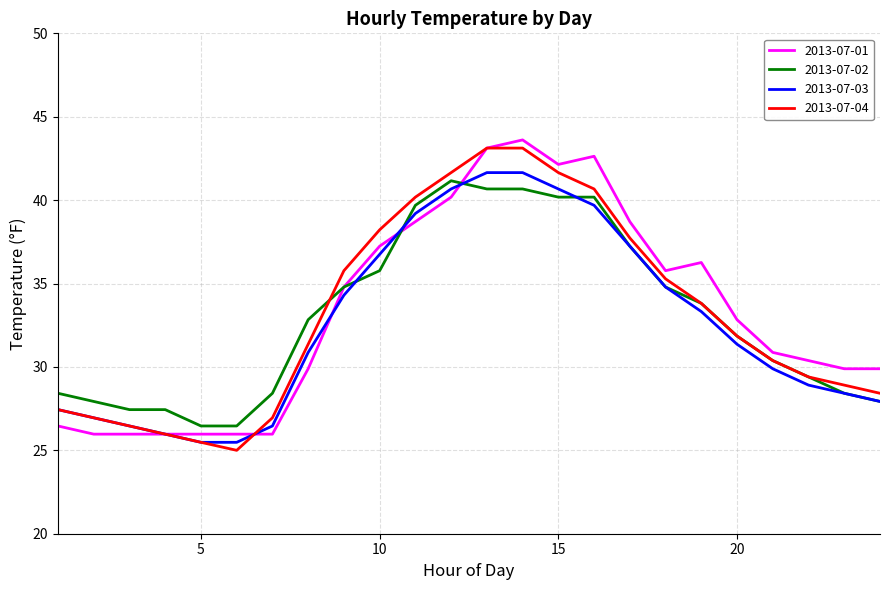

What are all the series names shown in the legend?

2013-07-01, 2013-07-02, 2013-07-03, 2013-07-04